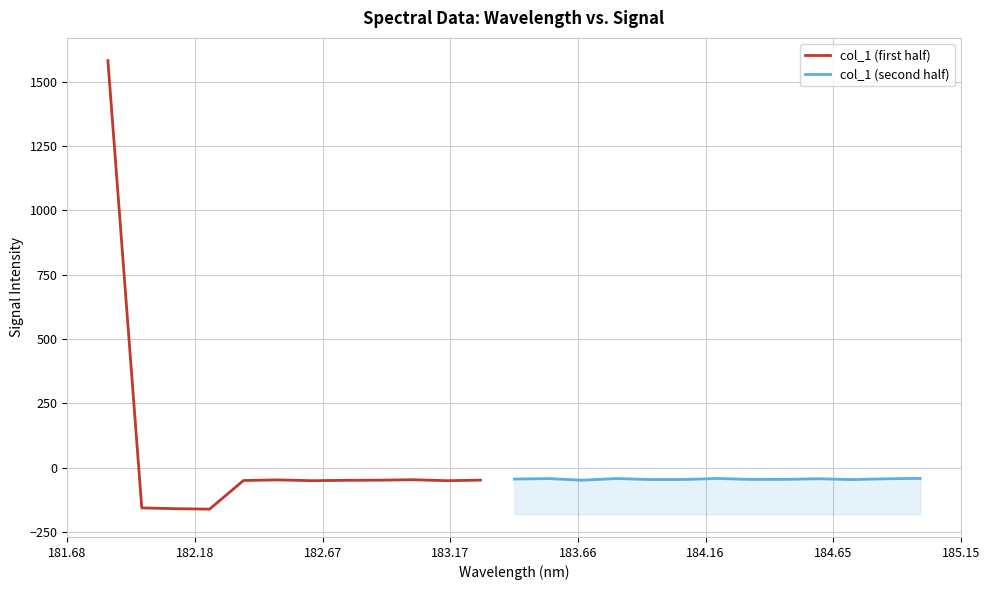

Reading left to right, transcribe all the data shown in this chart.

1581.5	-155.5	-158.5	-160.2	-49.1	-46.7	-49.7	-48.4	-47.8	-46.0	-49.8	-47.6	-43.4	-41.6	-47.9	-41.4	-45.2	-45.2	-41.2	-44.9	-44.7	-42.2	-45.6	-42.3	-41.0